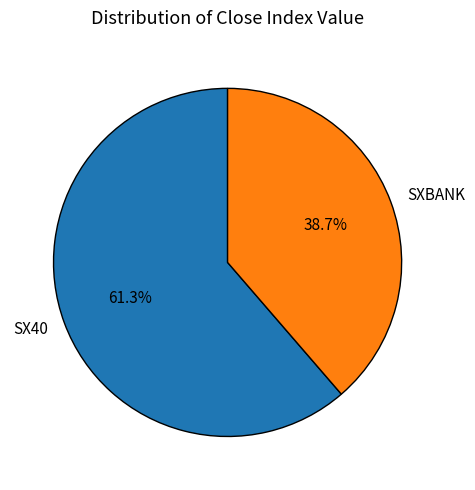

How many slices are in this pie chart?

2